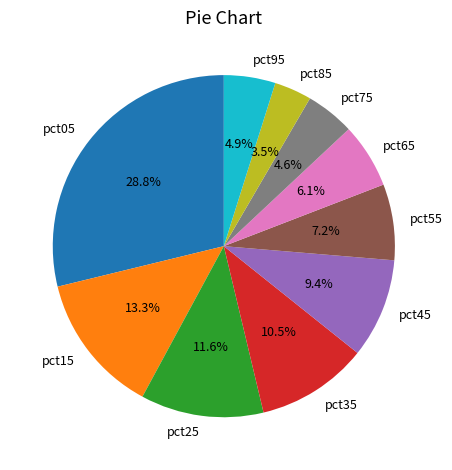

Is there a majority slice in this chart?

No